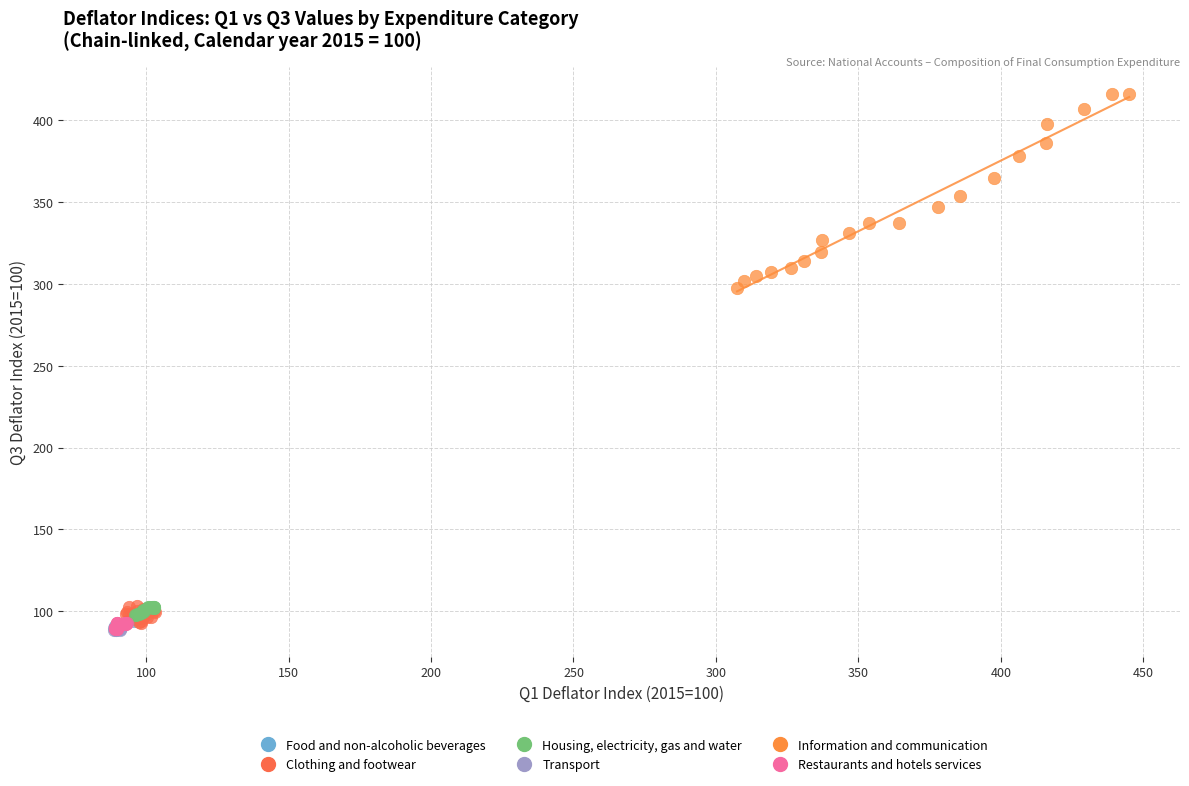

Which series reaches the maximum Y coordinate?

Information and communication